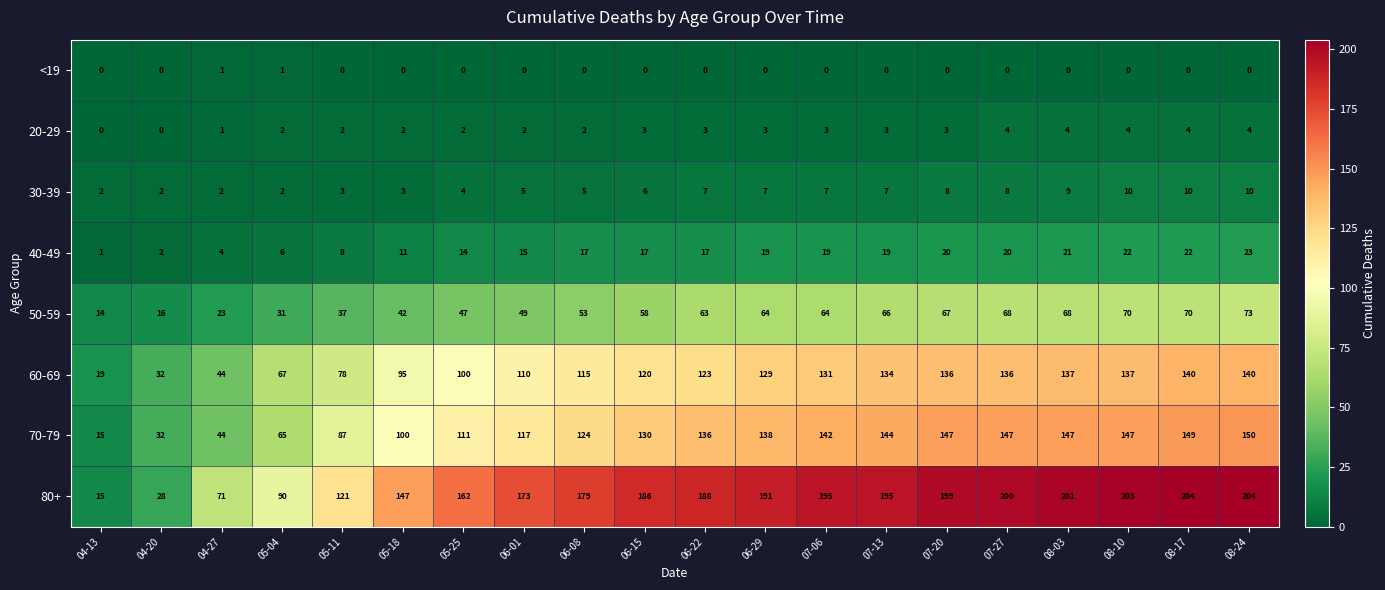

How many 20-29 values are between 2 and 4?

17